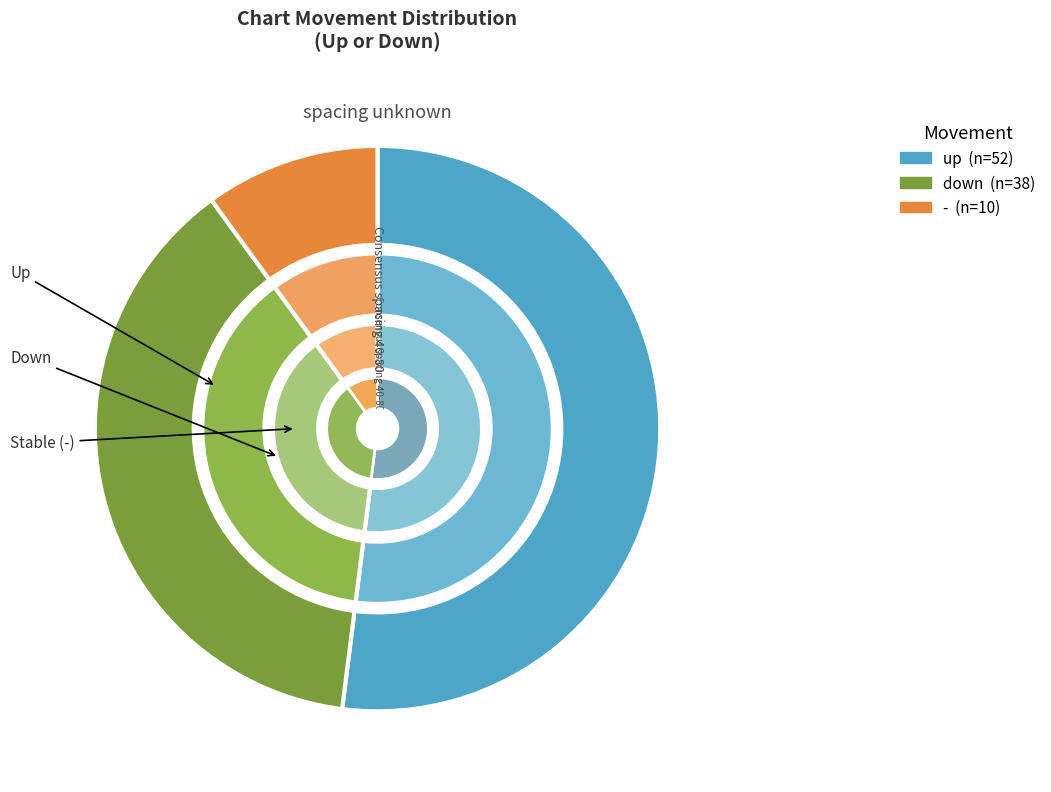

Combined, what portion of the pie is down and -?

48.0%